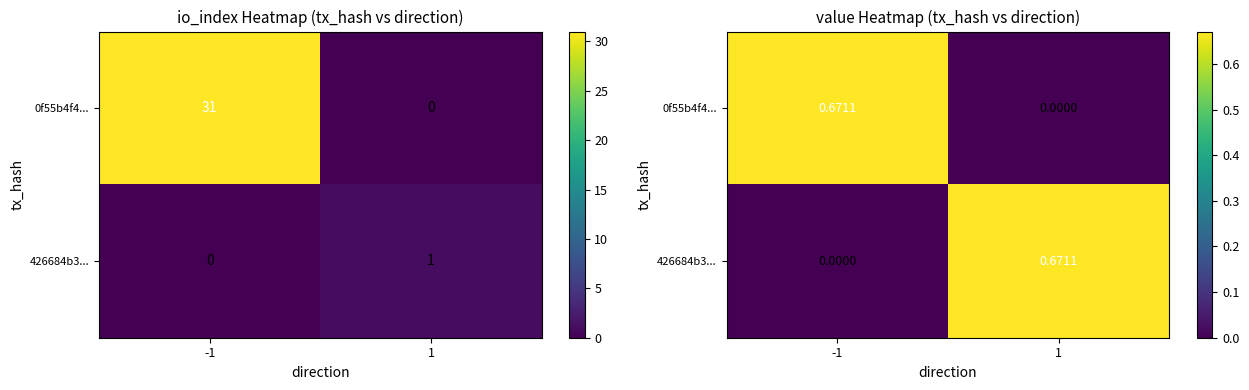

What is the difference between the maximum and minimum values in the 426684b3... series?

0.7